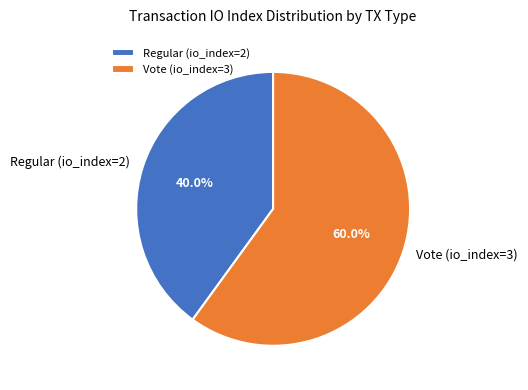

Which slice is the smallest?

Regular (io_index=2)